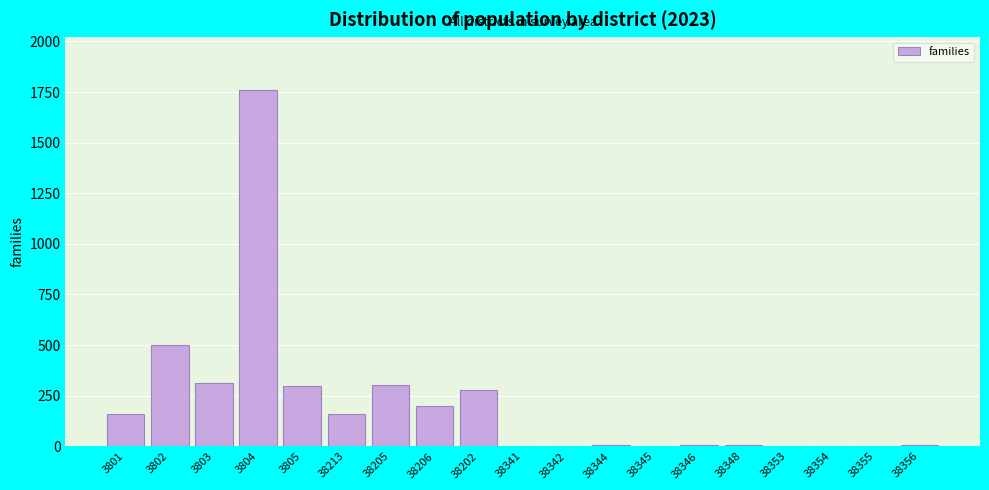

The chart shows a value of 130 at 3805. True or false?

False